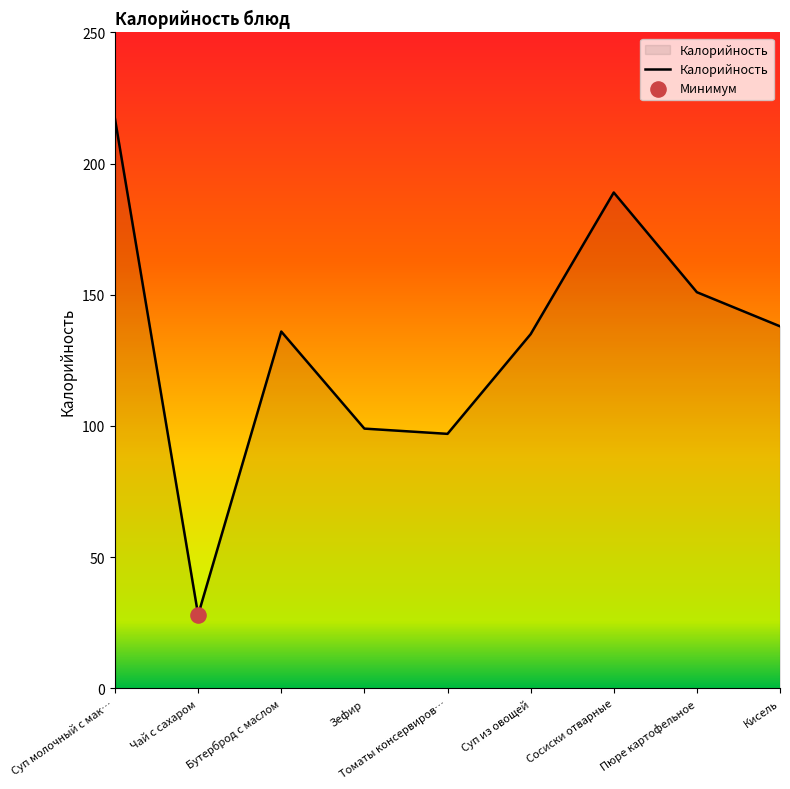

What is the ratio of the value at Суп молочный с мак… to the value at Зефир?

2.2